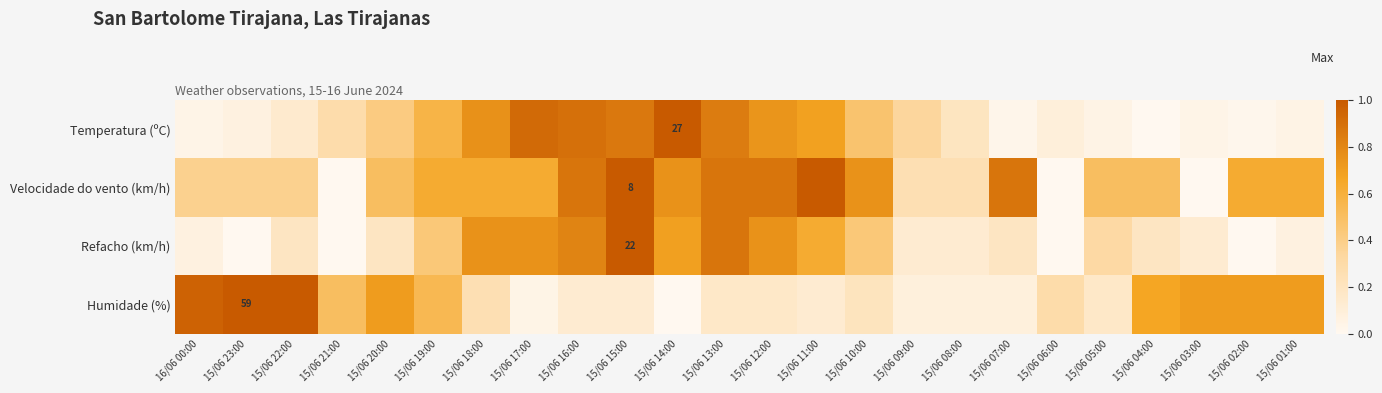

Is the value of Temperatura (ºC) at 15/06 01:00 greater than the value of Humidade (%) at 15/06 09:00?

No